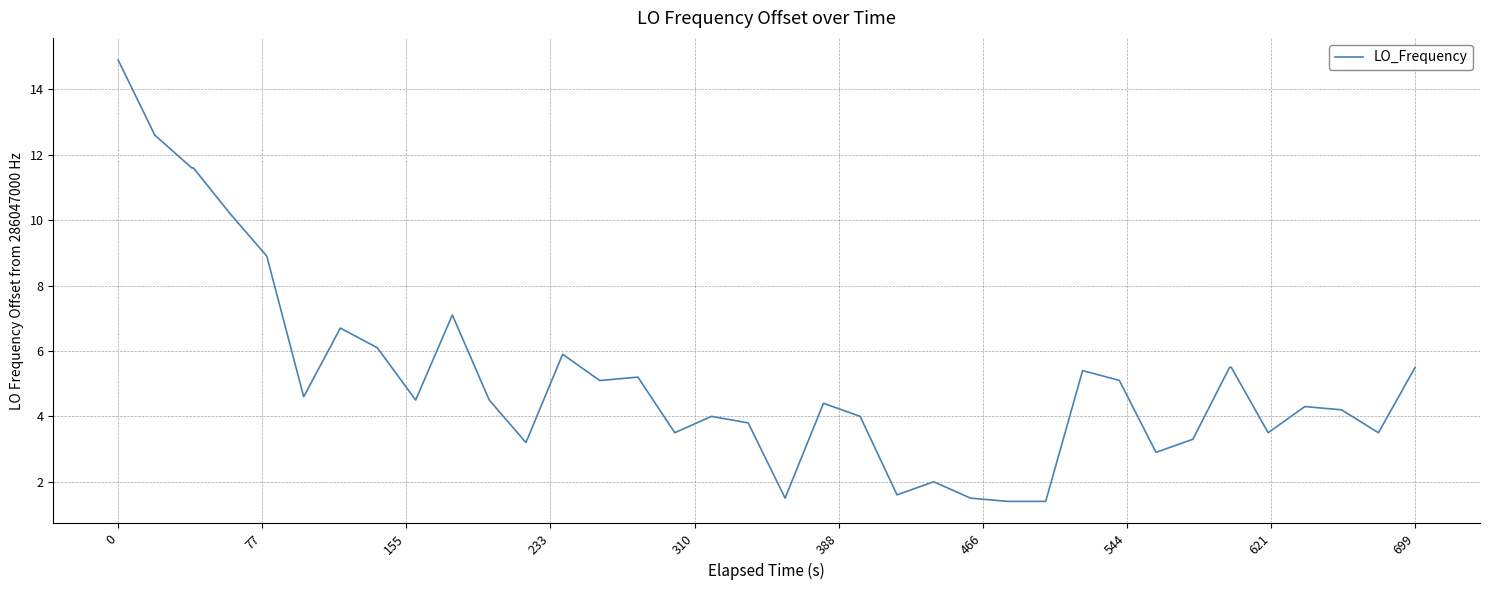

What is the maximum value shown in the chart?

14.9